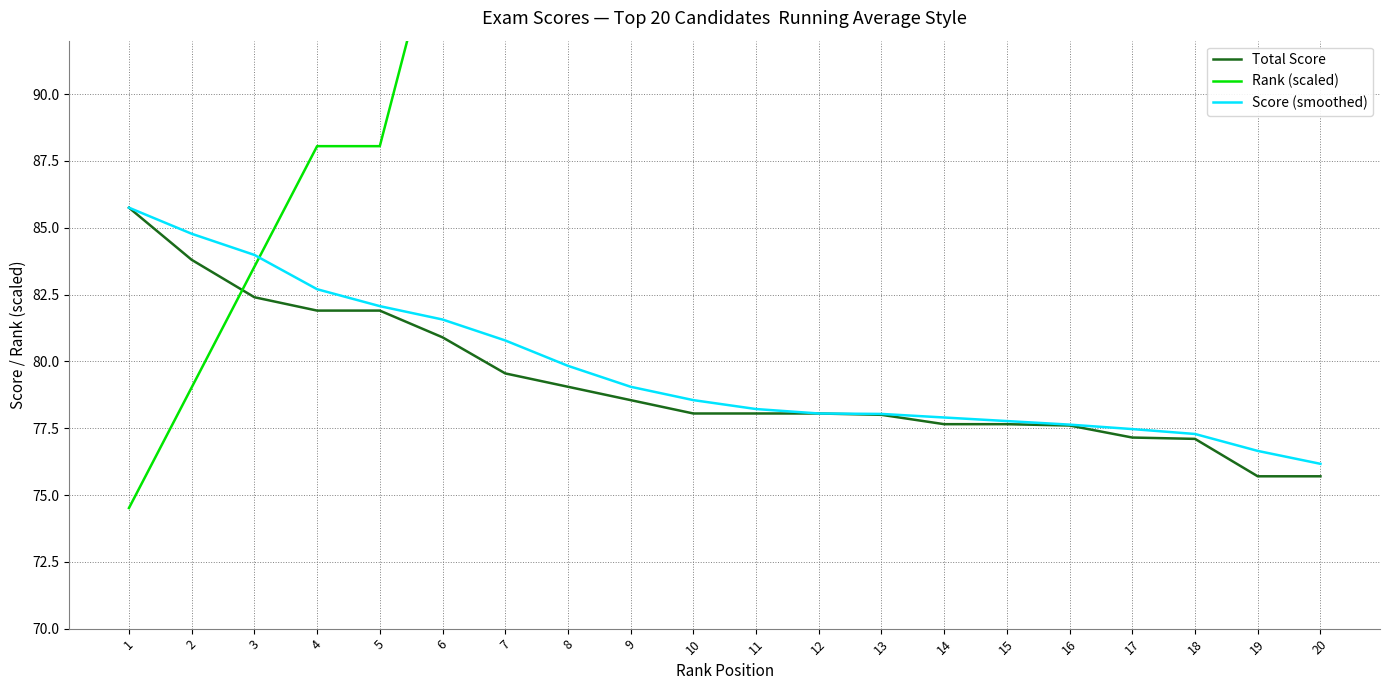

How many intersections are there between Total Score and Rank (scaled)?

1